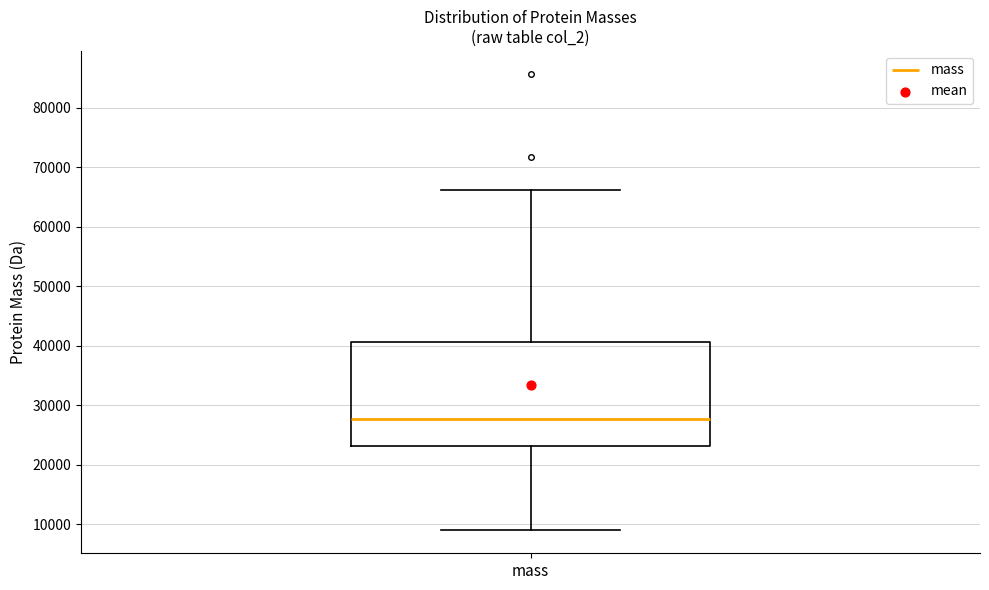

Where does the upper whisker of the box for mass end on the y-axis? The values are not printed on the chart, so give them approximately, as read against the axis.

66000